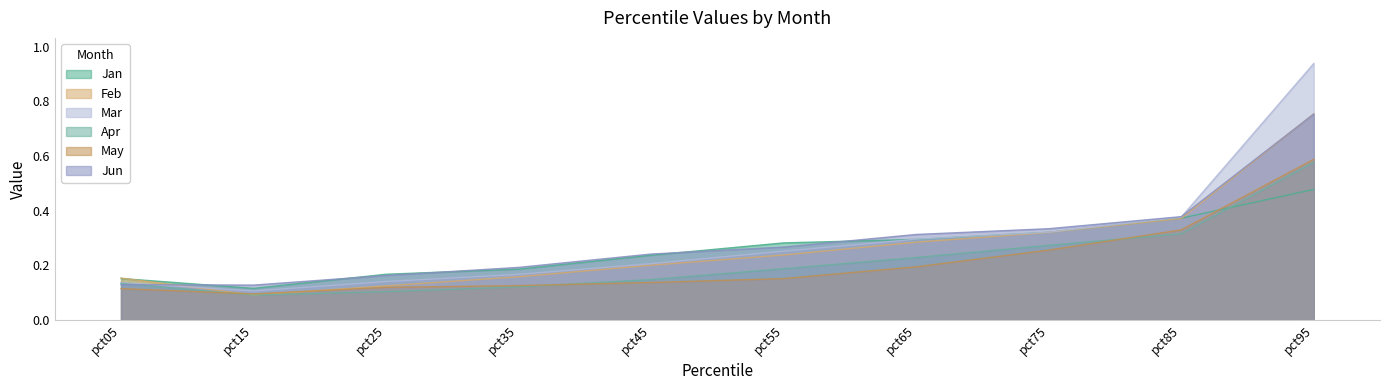

Rank the series by their maximum value, from lowest to highest.

Jan, Apr, May, Jun, Feb, Mar